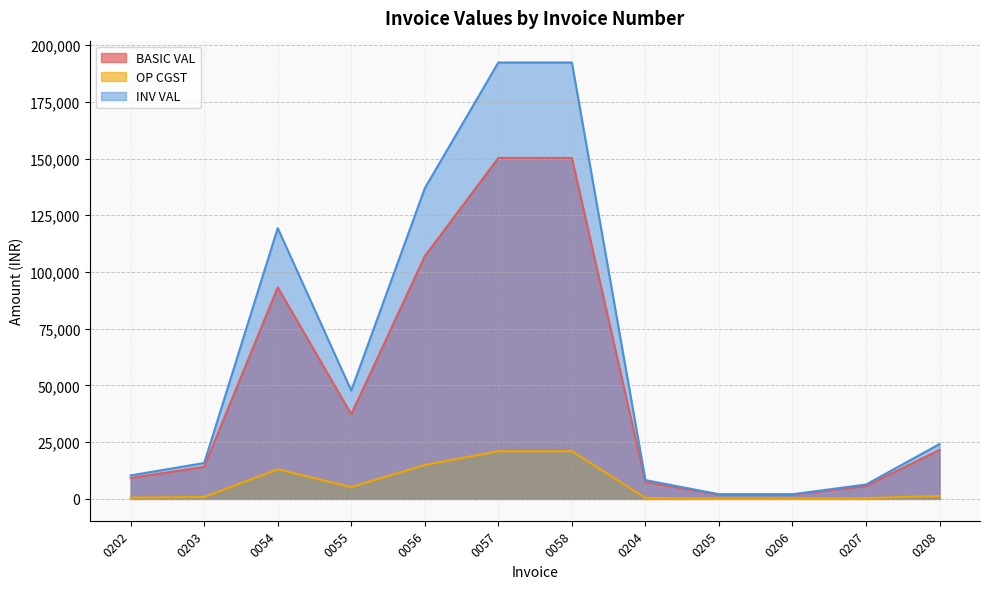

True or false: BASIC VAL has more than 2 points higher than both neighbors.

False